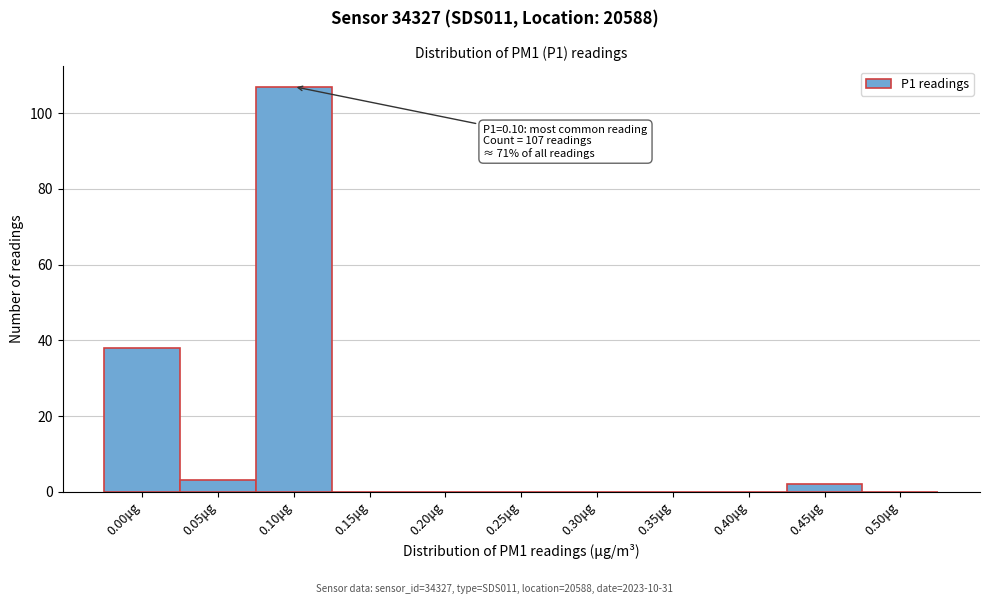

Reading left to right, what are all the values shown in this chart?

0.00μg=38	0.05μg=3	0.10μg=107	0.15μg=0	0.20μg=0	0.25μg=0	0.30μg=0	0.35μg=0	0.40μg=0	0.45μg=2	0.50μg=0